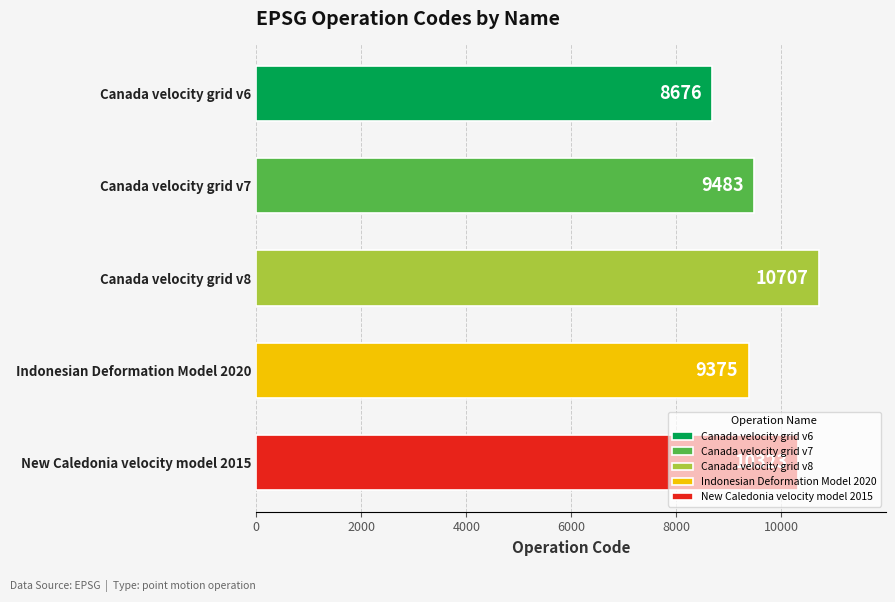

List the labels in order of value, smallest first.

Canada velocity grid v6, Indonesian Deformation Model 2020, Canada velocity grid v7, New Caledonia velocity model 2015, Canada velocity grid v8